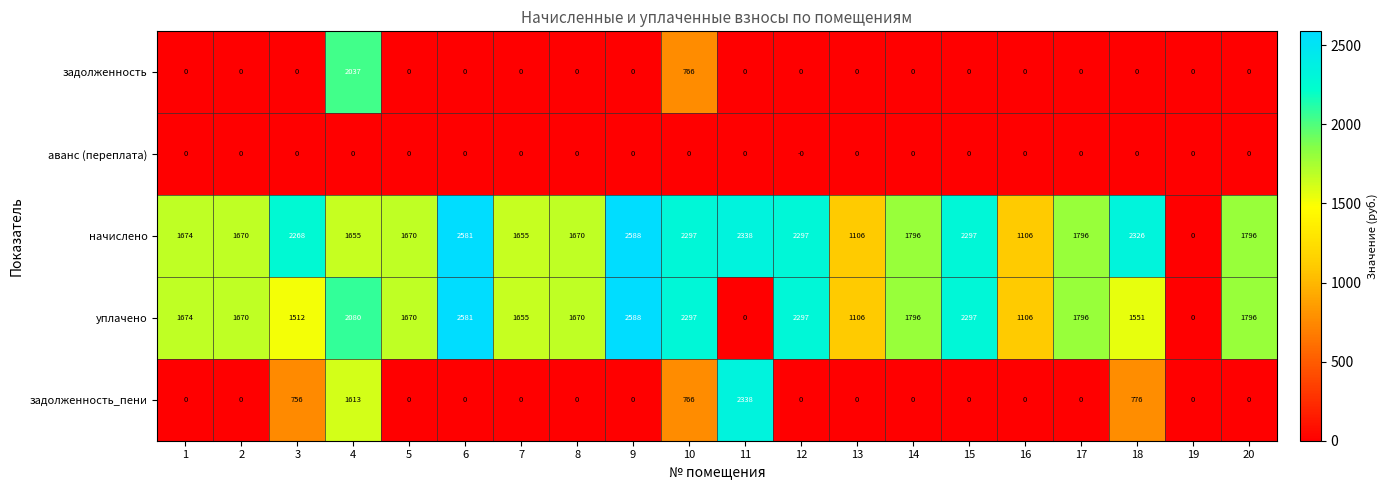

Which category has the lowest value in the начислено series?

19